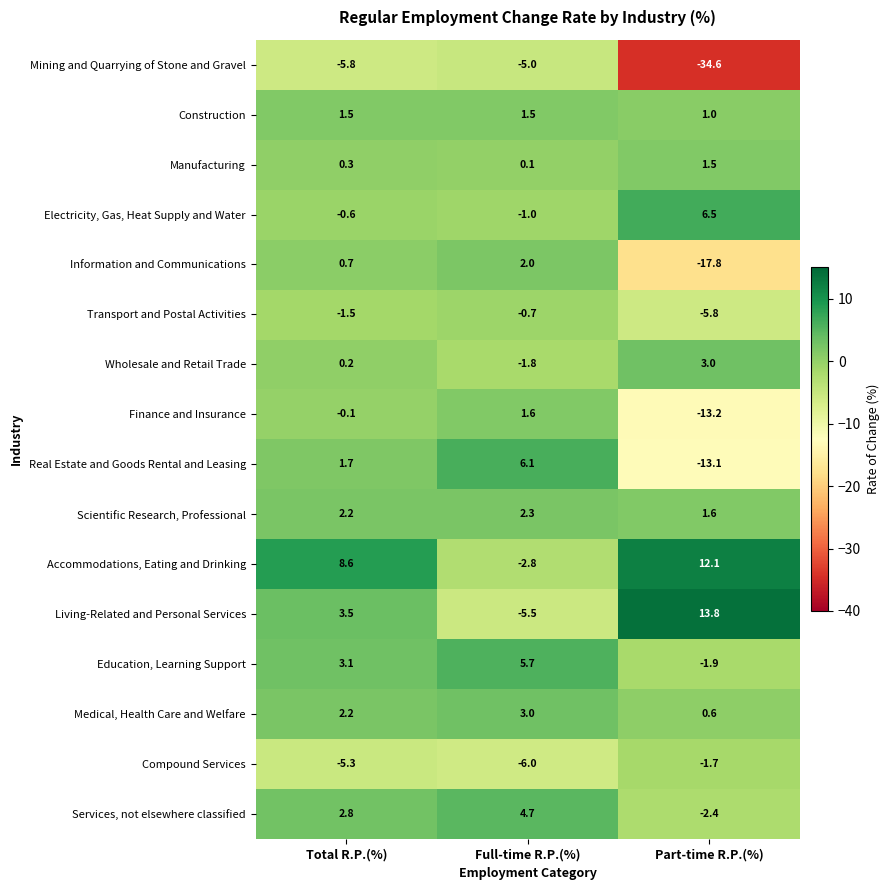

At which label is Transport and Postal Activities closest to -3?

Total R.P.(%)